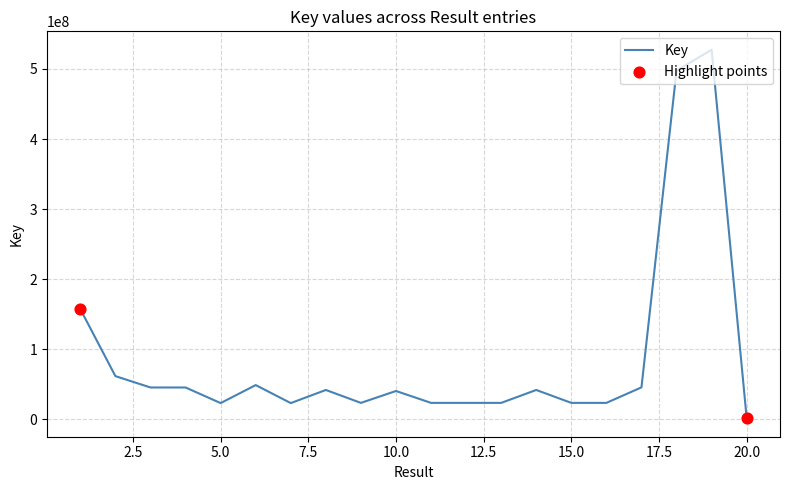

What is the difference between the maximum and minimum values?

526002824